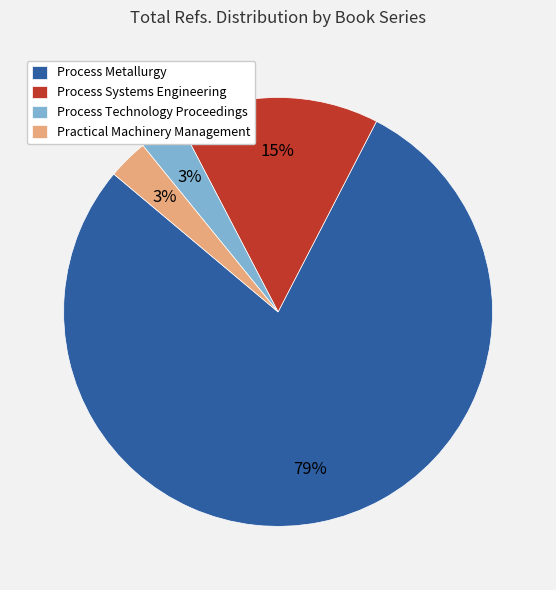

Which category has the biggest portion of the pie?

Process Metallurgy